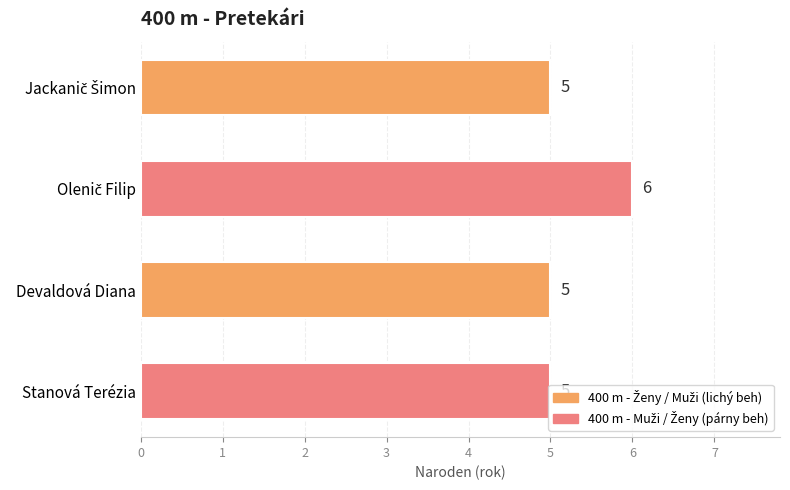

Are the bars horizontal?

Yes